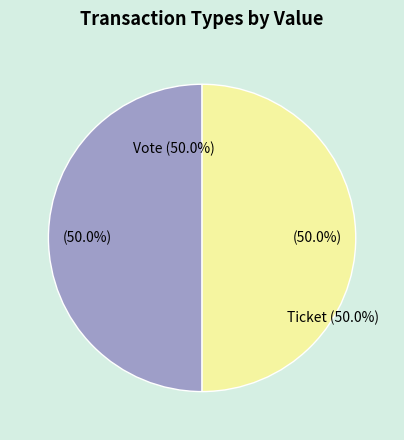

Is it true that Ticket is 10% of the pie?

False